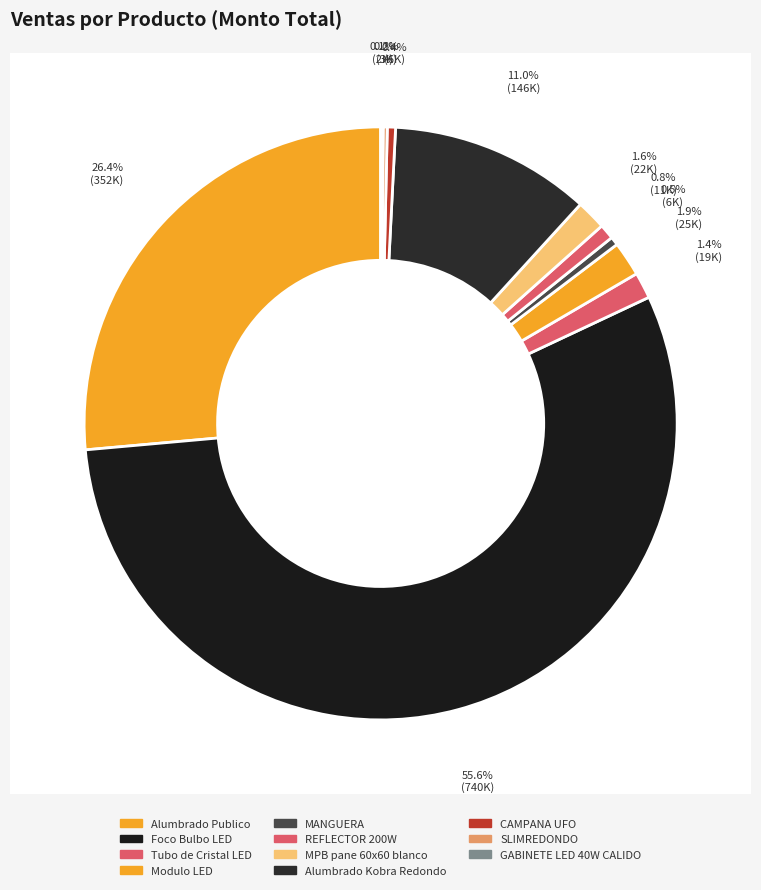

Which category has the smallest portion of the pie?

GABINETE LED 40W CALIDO